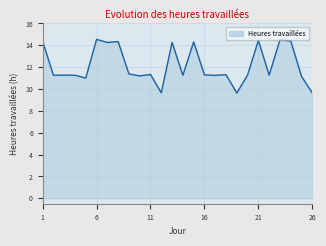

What is the minimum value shown in the chart?

9.6